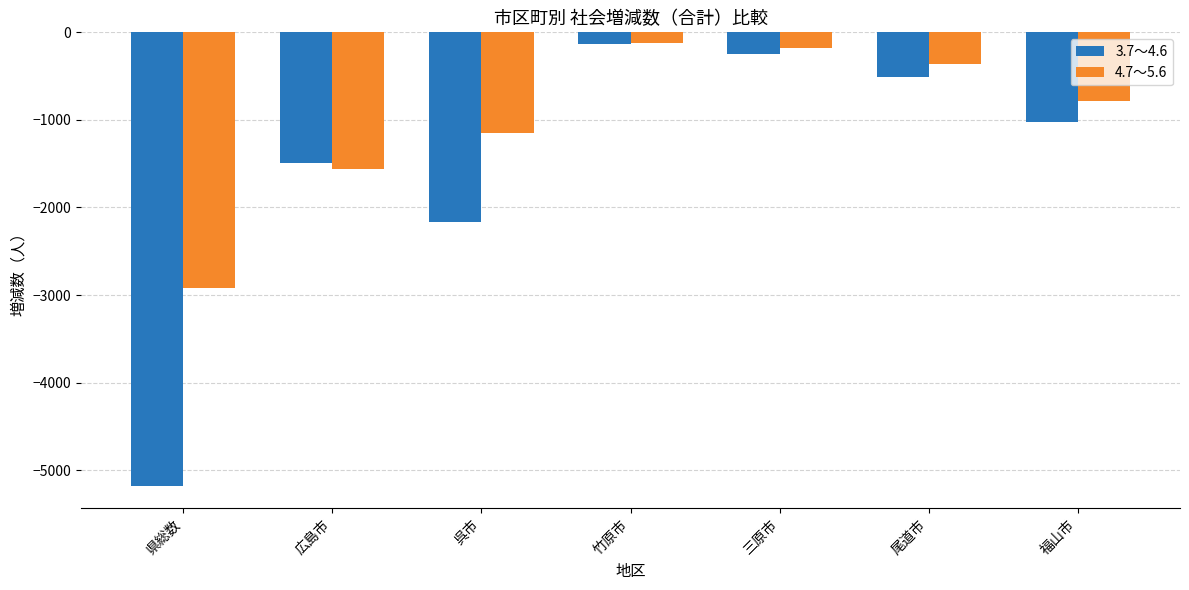

Which series changed the most between 呉市 and 三原市?

3.7～4.6